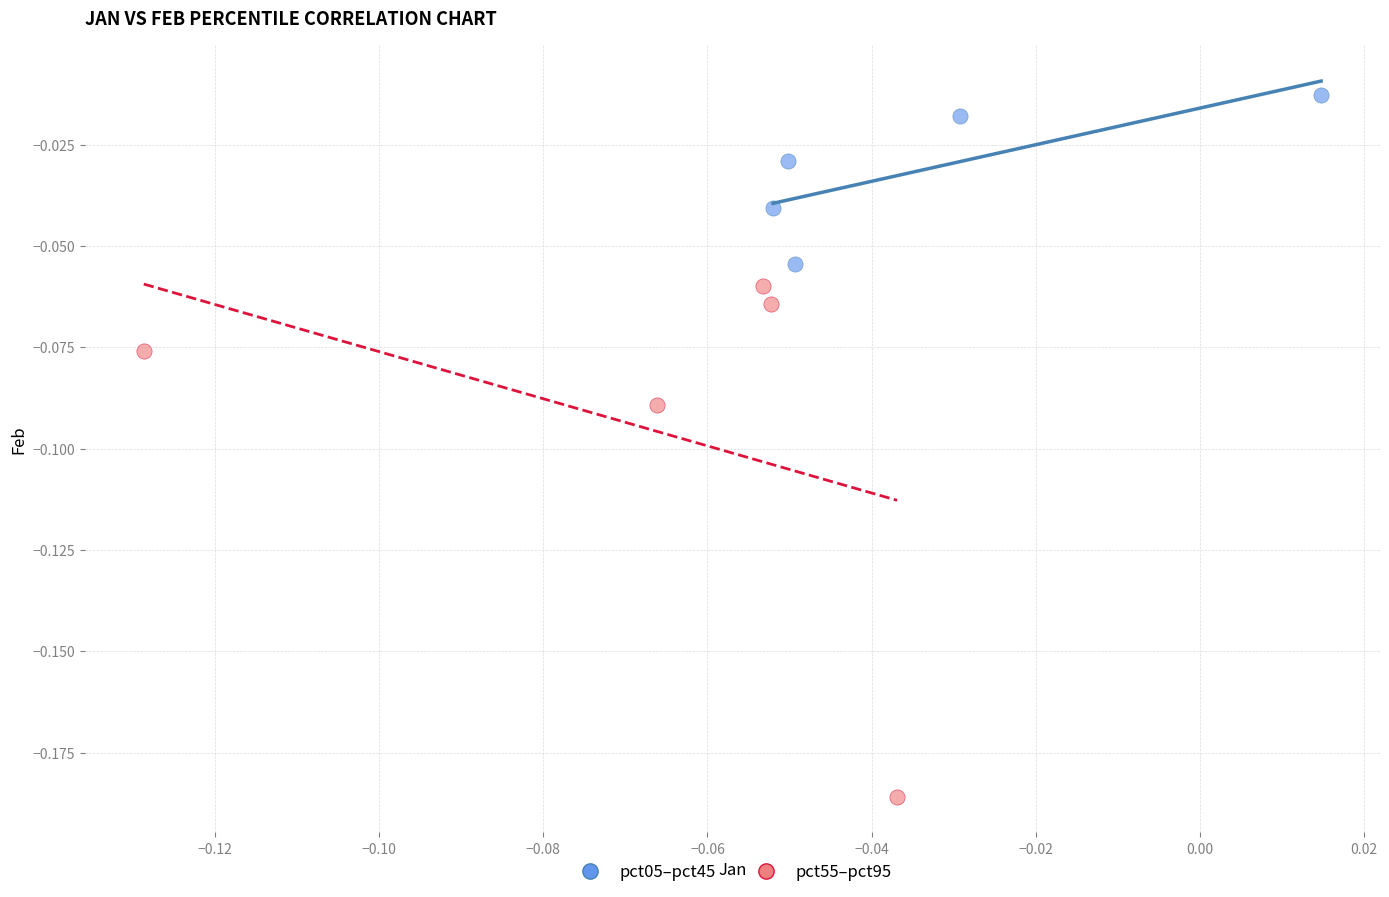

Which series reaches the maximum Y coordinate?

pct05–pct45